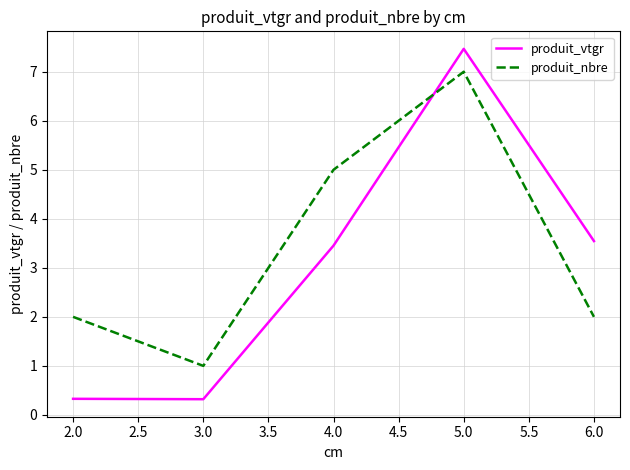

What position from the right is 6.0?

1